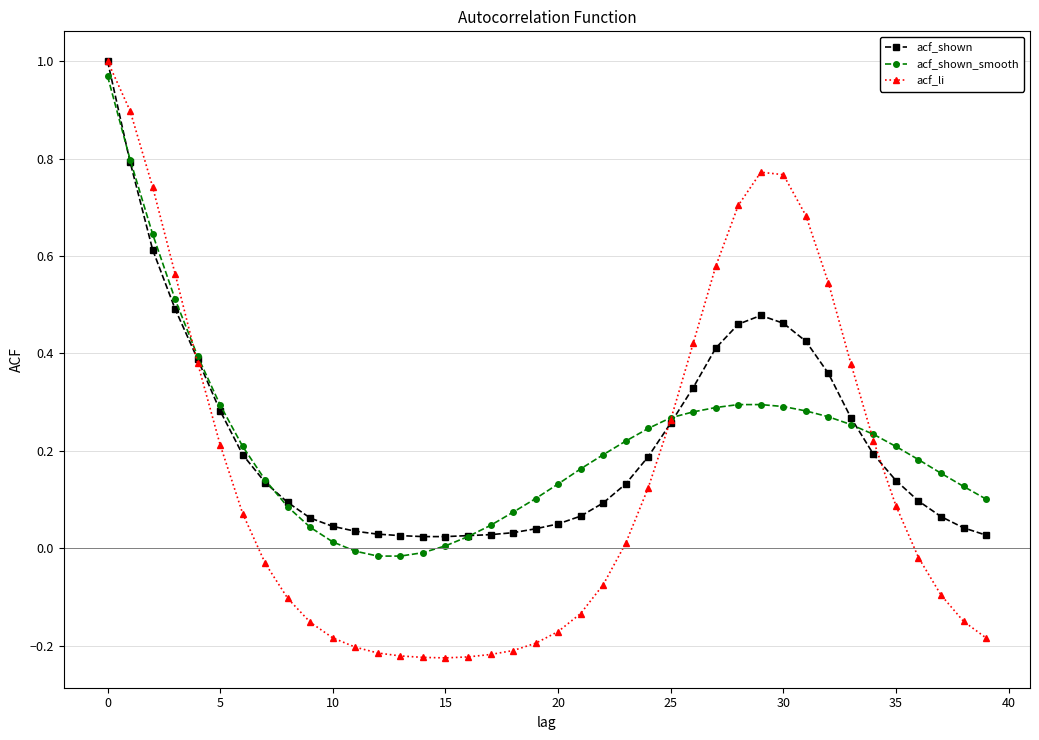

What is the value of the acf_li point at the 2nd from the left?

0.9